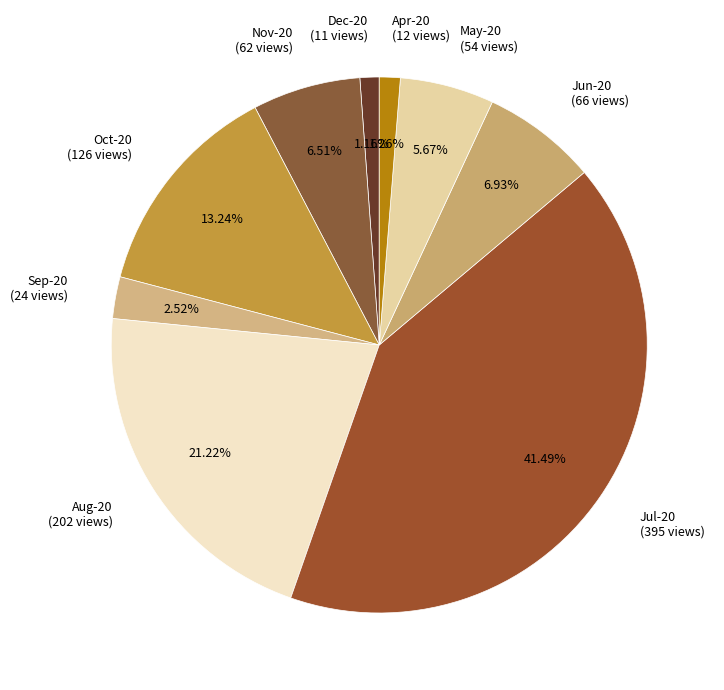

Does Jun-20 (66 views) represent more than half of the total?

No